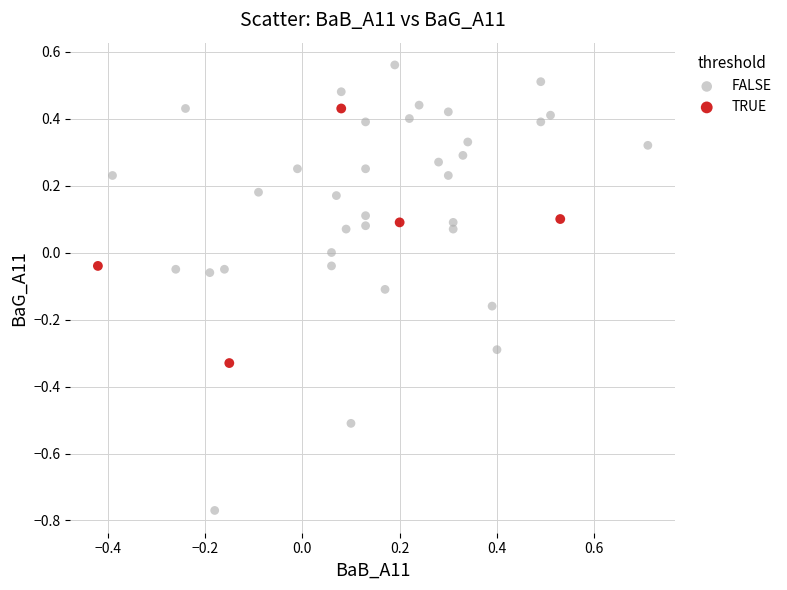

Which series contains the highest Y value?

FALSE